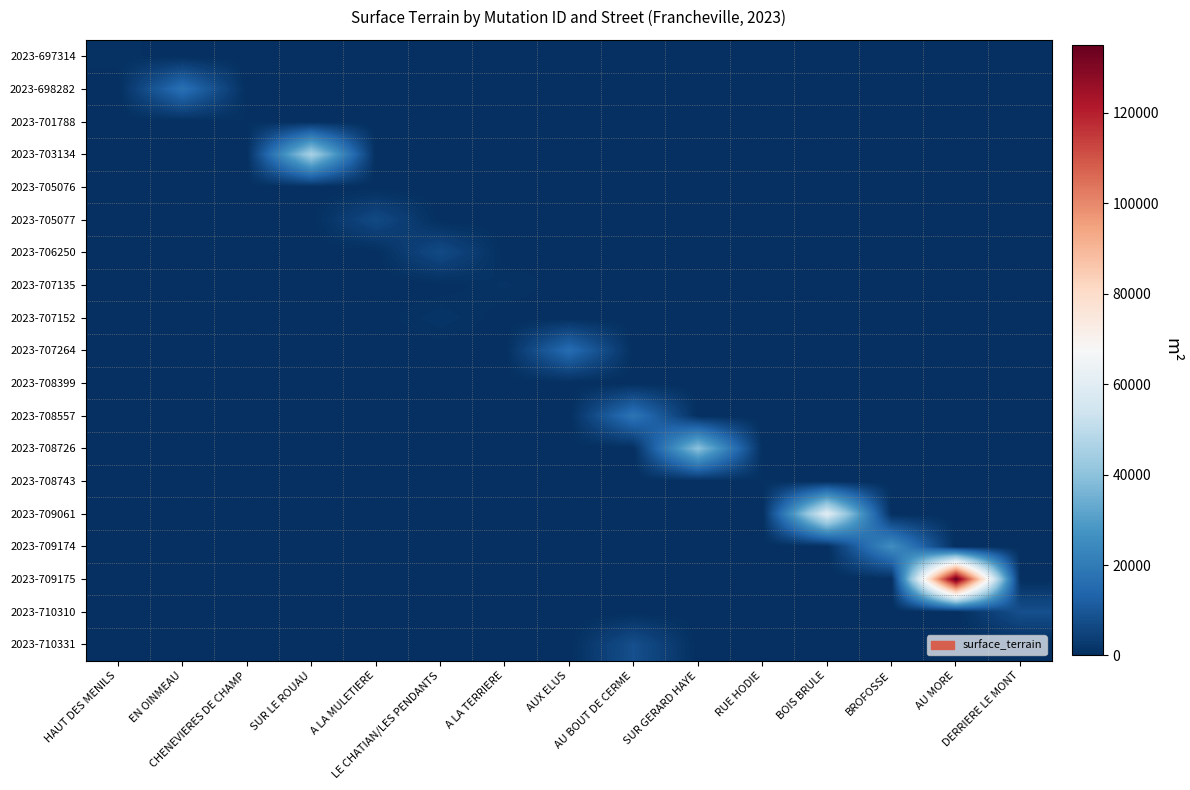

How many series are shown in this chart?

19